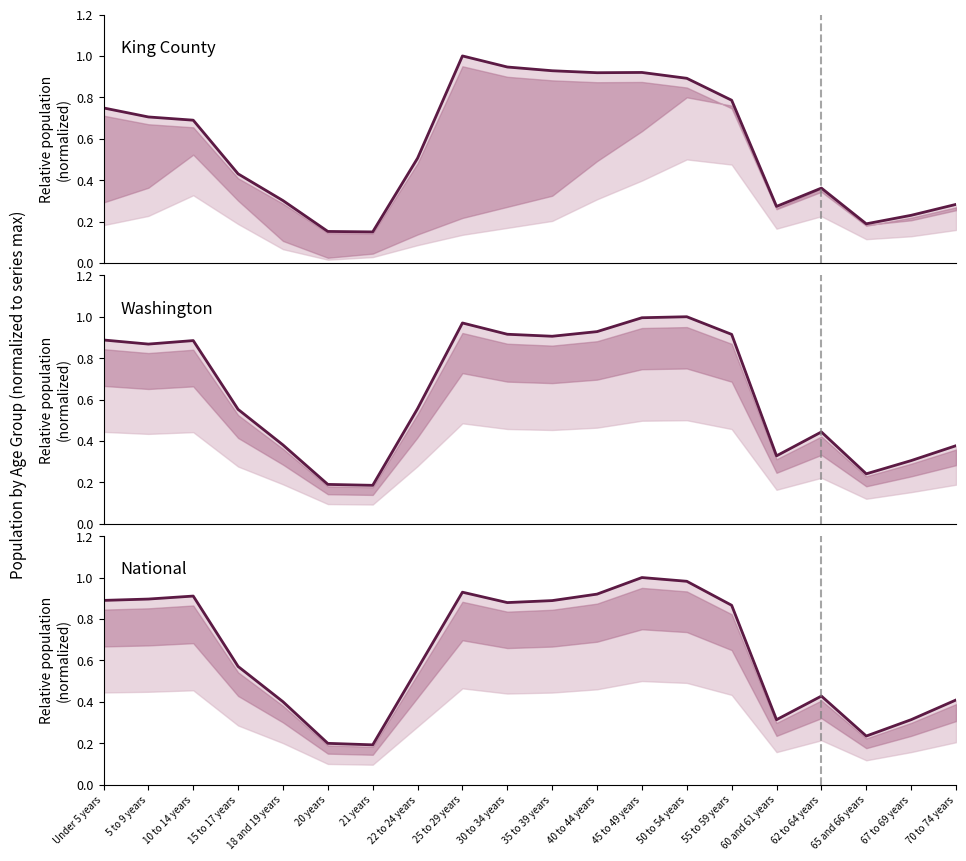

Between which two adjacent categories do National and King County first intersect?

22 to 24 years and 25 to 29 years